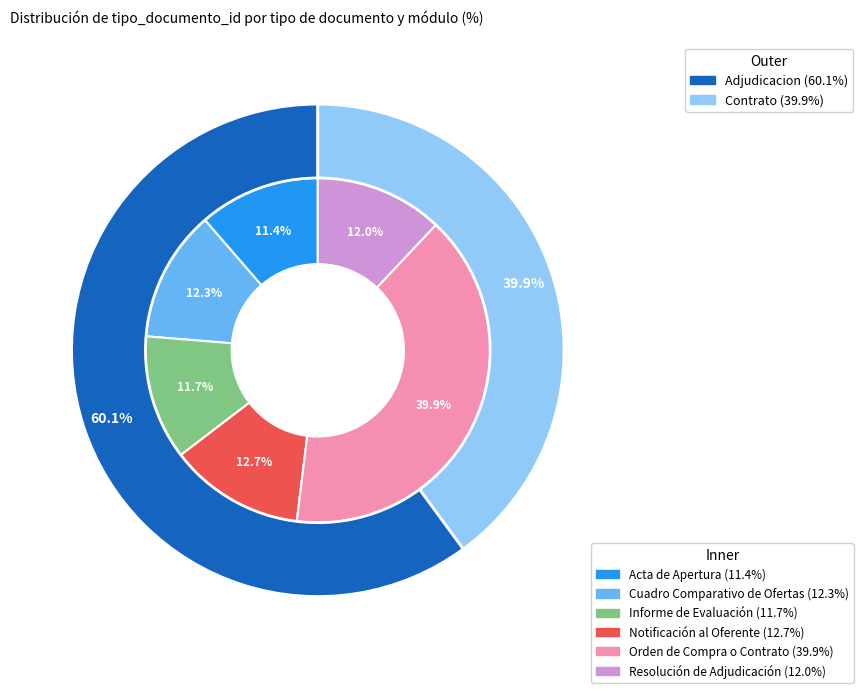

Do Cuadro Comparativo de Ofertas and Notificación al Oferente together represent more than half of the pie?

No